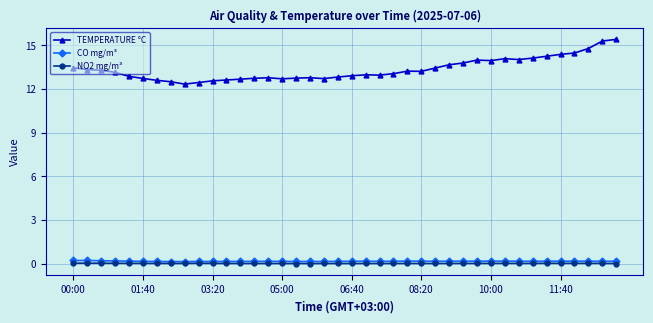

True or false: CO mg/m³ has more than 0 interior local peaks.

True